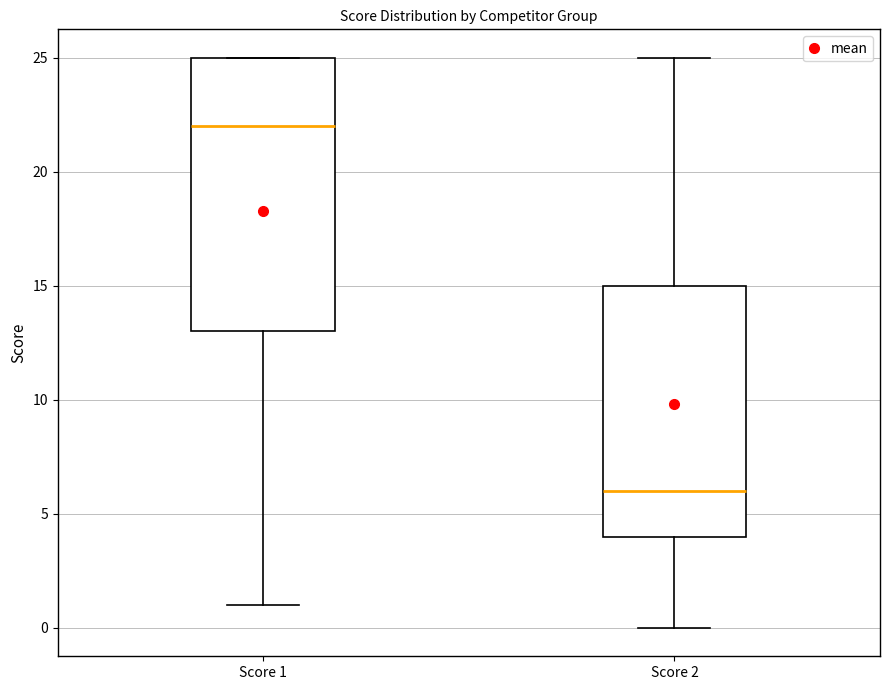

Which box's median line is the highest?

Score 1